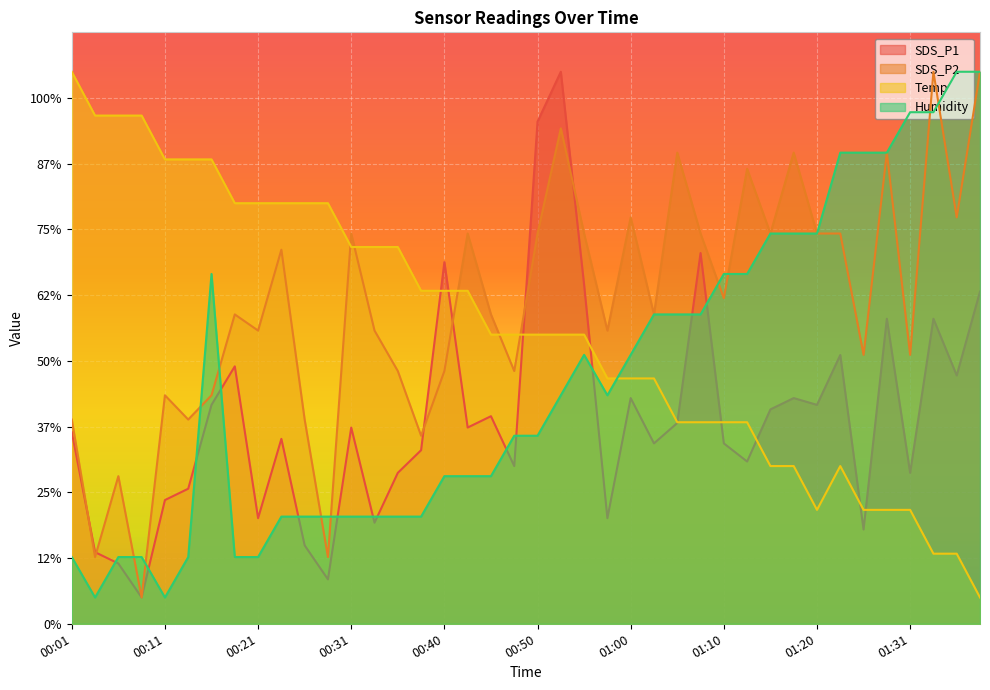

What position from the right is 00:31?

28